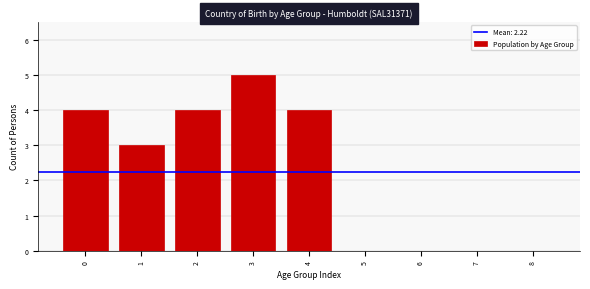

Reading left to right, what are all the values shown in this chart?

0=4	1=3	2=4	3=5	4=4	5=0	6=0	7=0	8=0